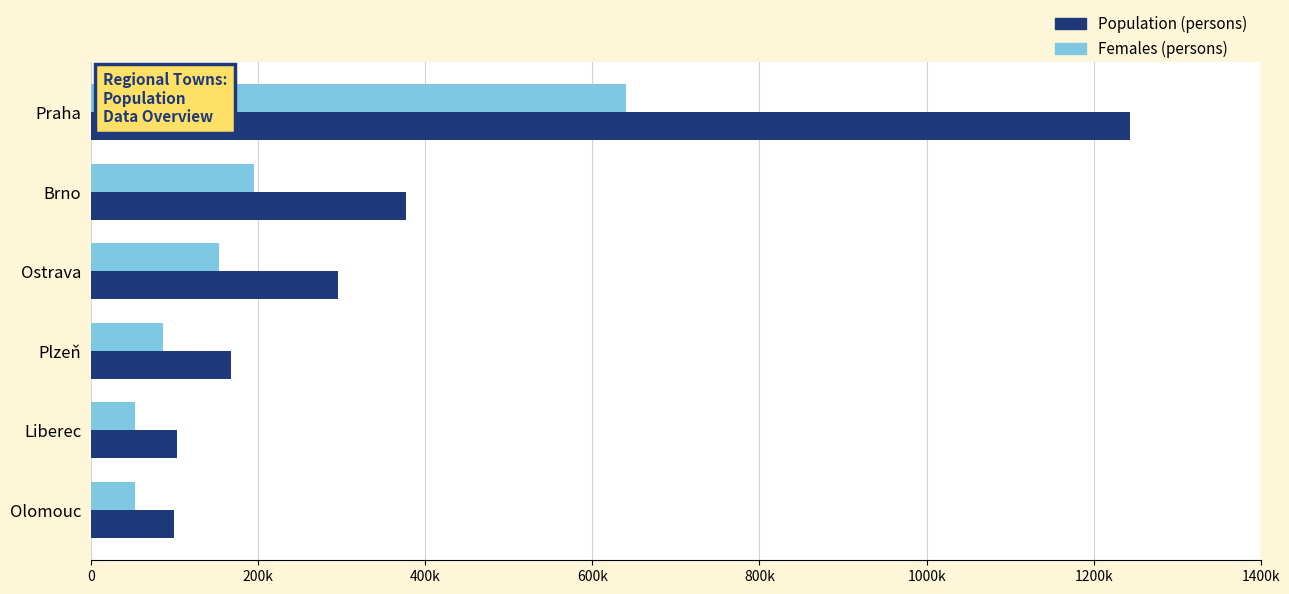

What are all the series names shown in the legend?

Population (persons), Females (persons)